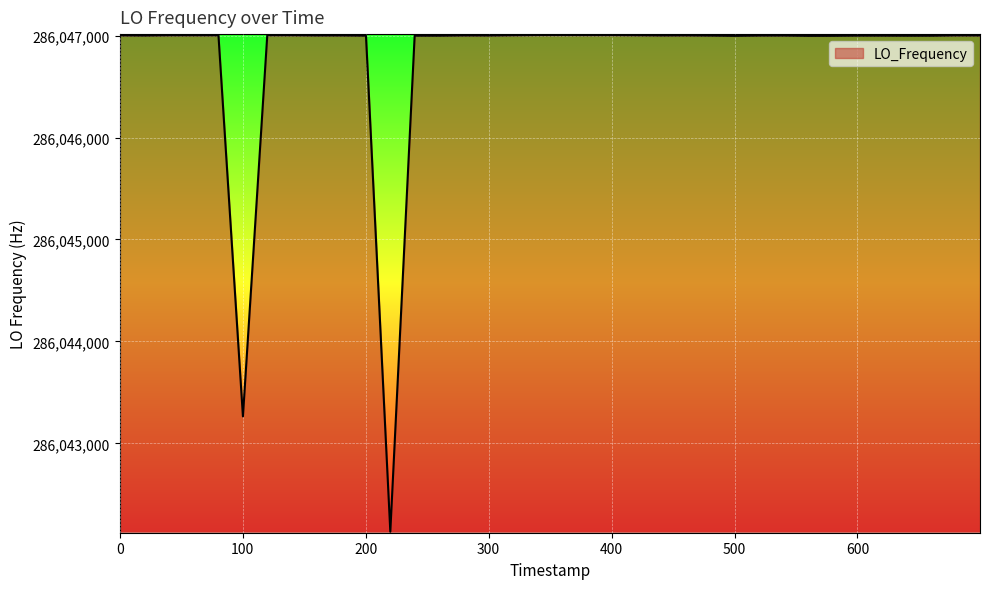

What is the maximum value shown in the chart?

286047004.4